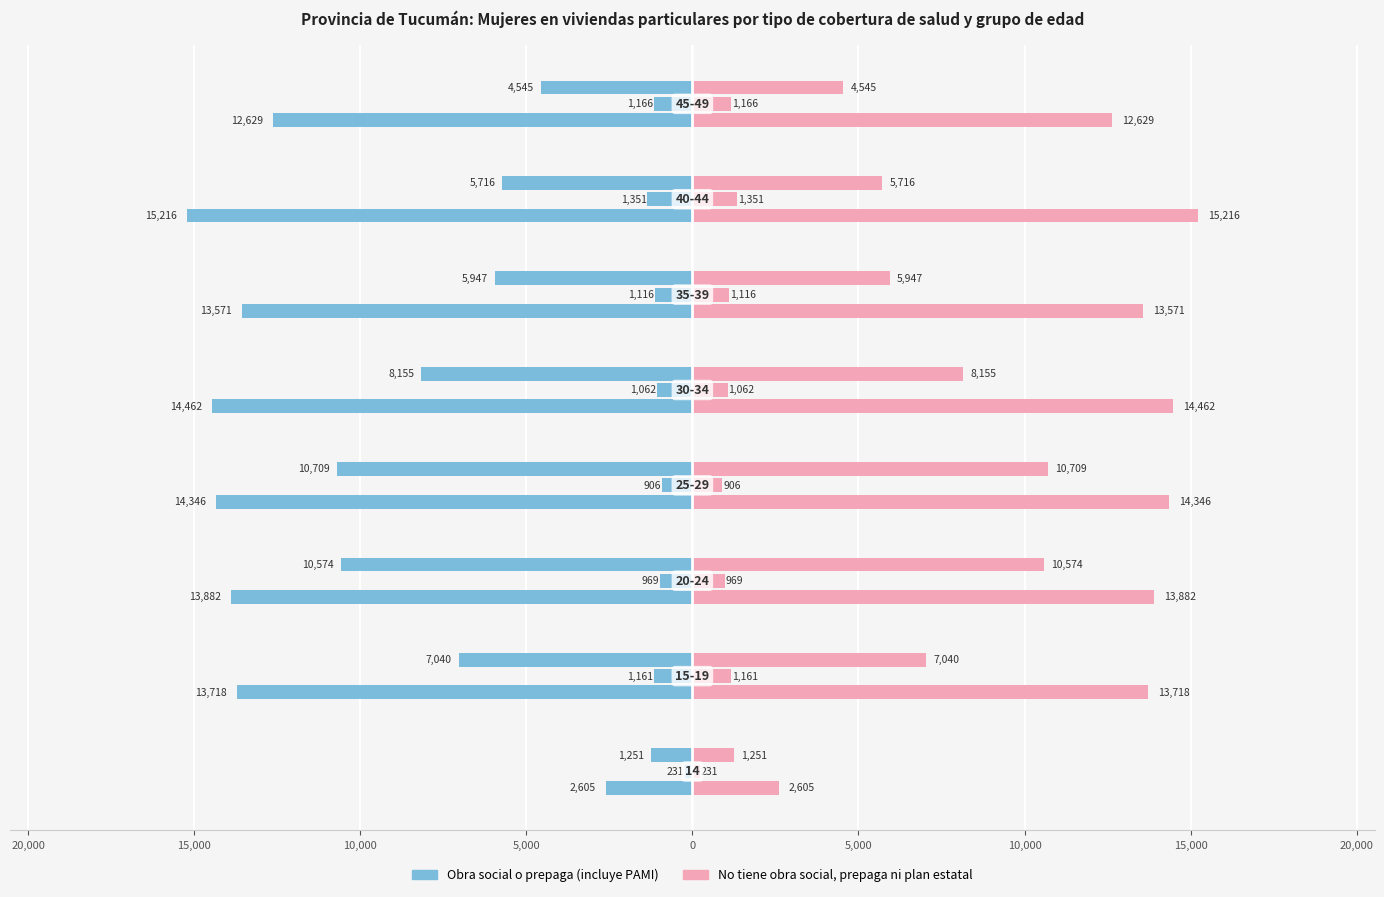

How many data points are above 13882?

3